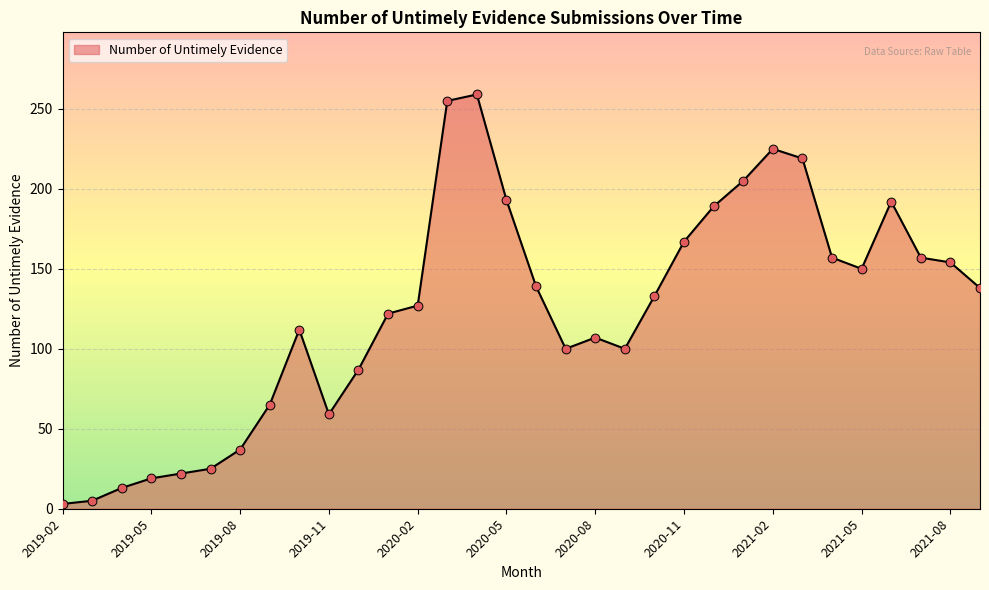

What is the difference between the maximum and minimum values?

256